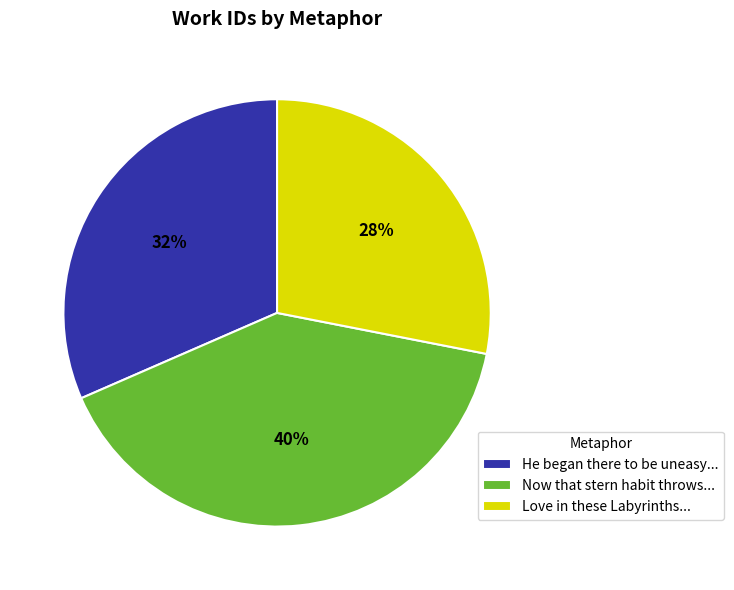

Count the number of slices in the pie.

3